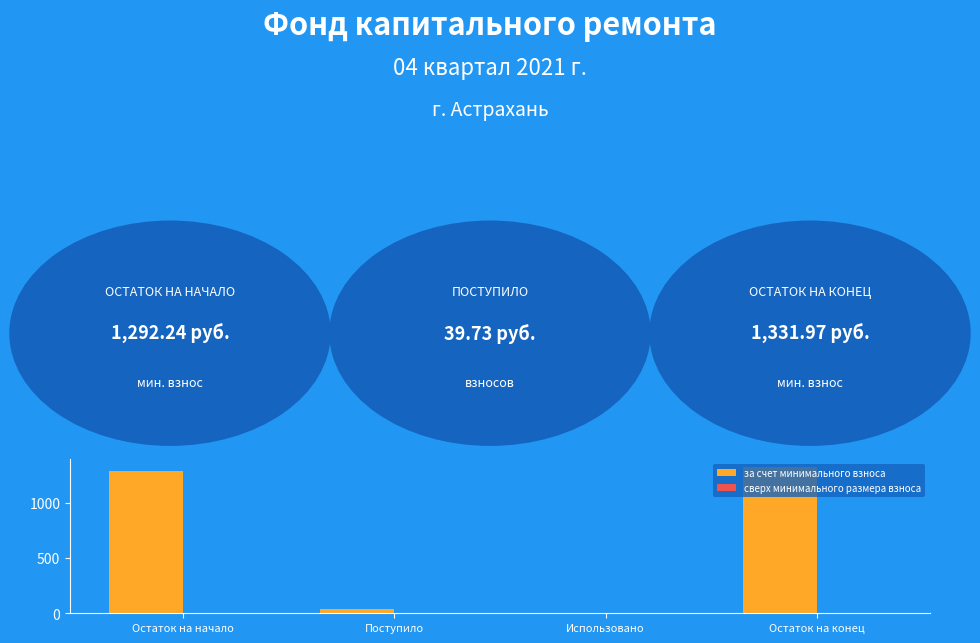

Which category has the highest value across all series?

Остаток на конец